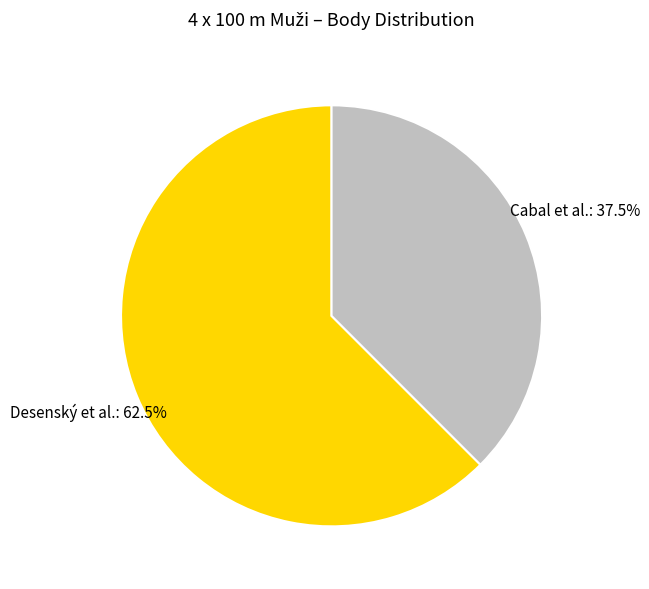

Count the number of slices in the pie.

2